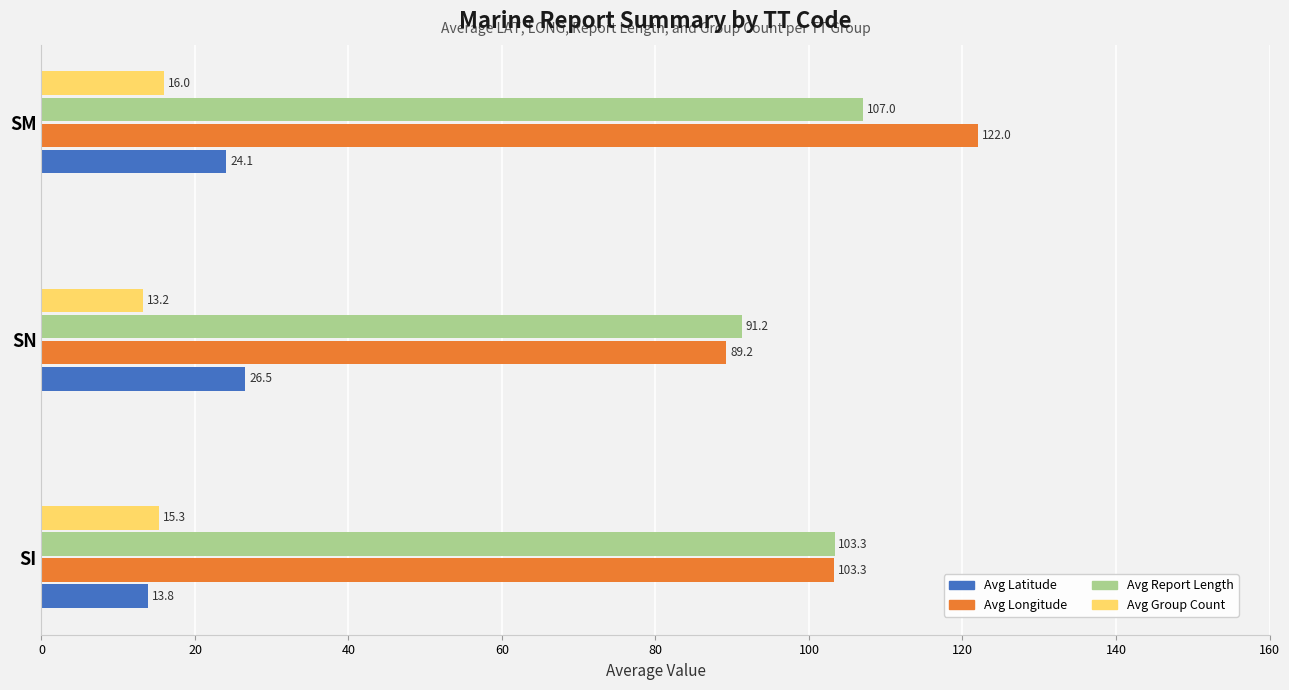

True or false: Avg Report Length has a value of 103.3 at SI.

True